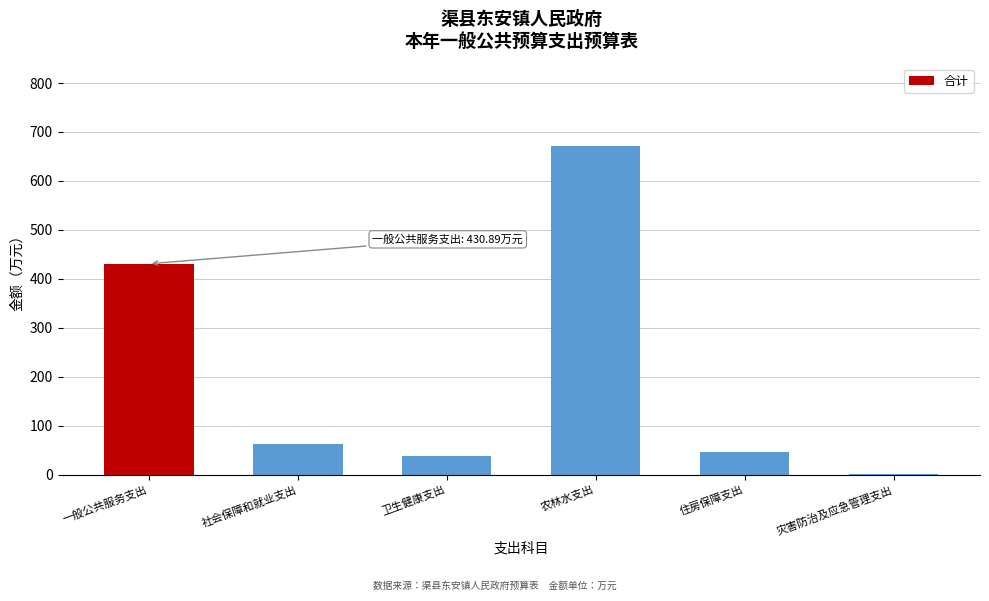

Reading right to left, extract all data points from this chart.

灾害防治及应急管理支出=0.8	住房保障支出=45.6	农林水支出=671.6	卫生健康支出=39.1	社会保障和就业支出=62.5	一般公共服务支出=430.9